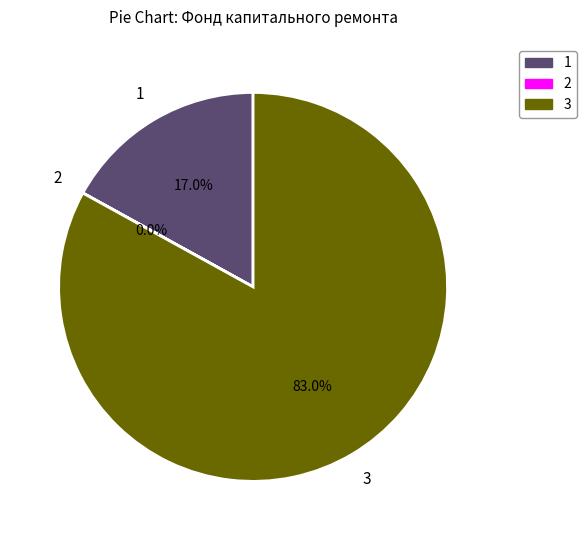

What portion of the pie excludes 1?

83.0%